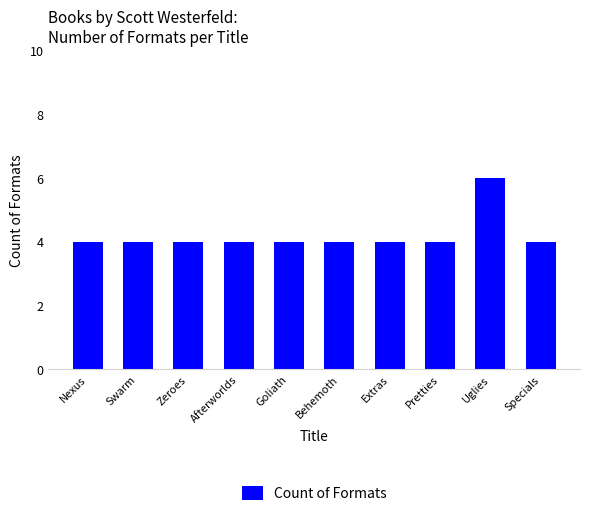

How many series are shown in this chart?

1